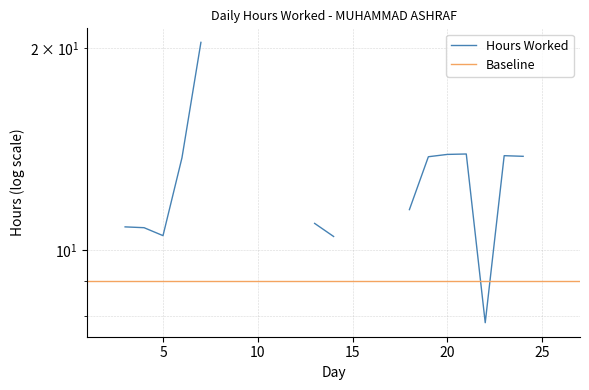

Is the value of Hours Worked at 16 greater than the value of Baseline at 24?

No